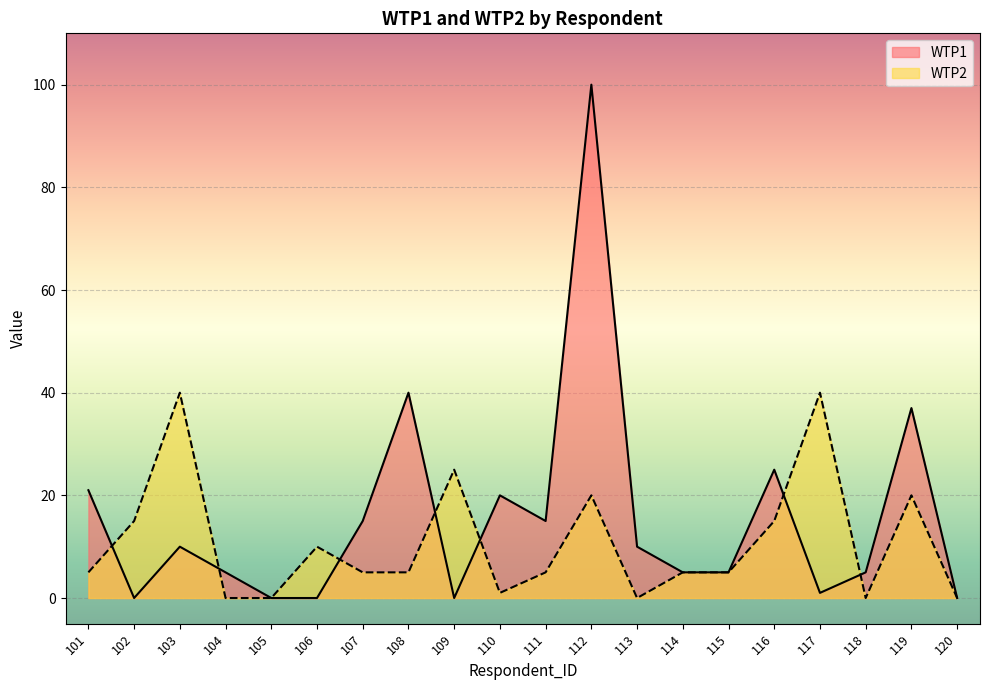

The value of WTP1 at 103 is 10. True or false?

True